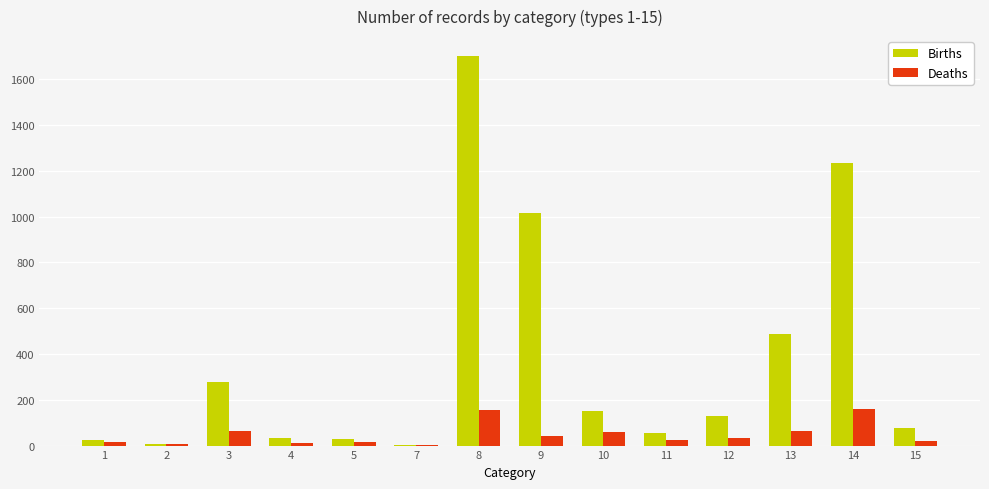

What is the difference between the Births values at 3 and 7?

275